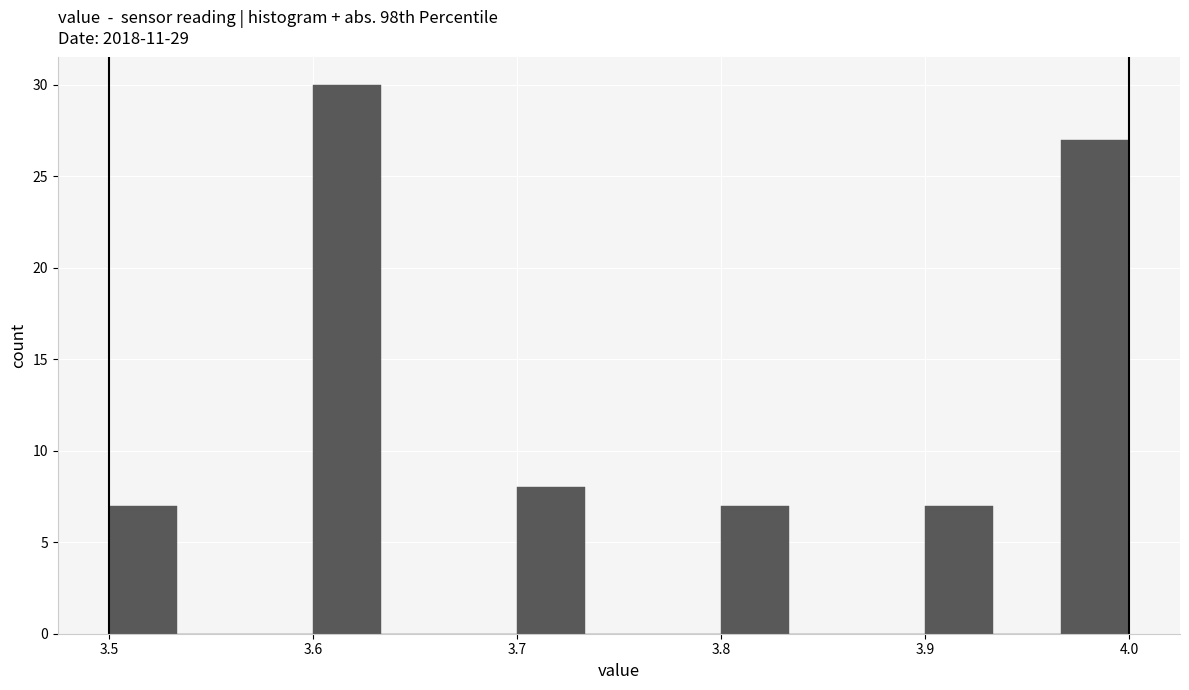

Around what value on the x-axis is the tallest bar? Give the approximate position of its centre, as read against the axis.

3.62